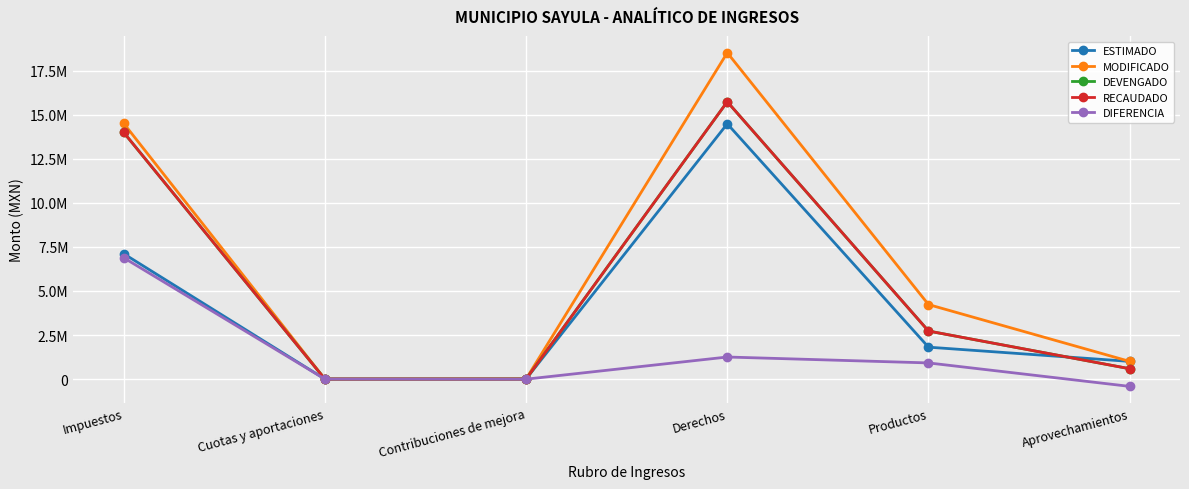

Is this an area chart (filled region under the line)?

No